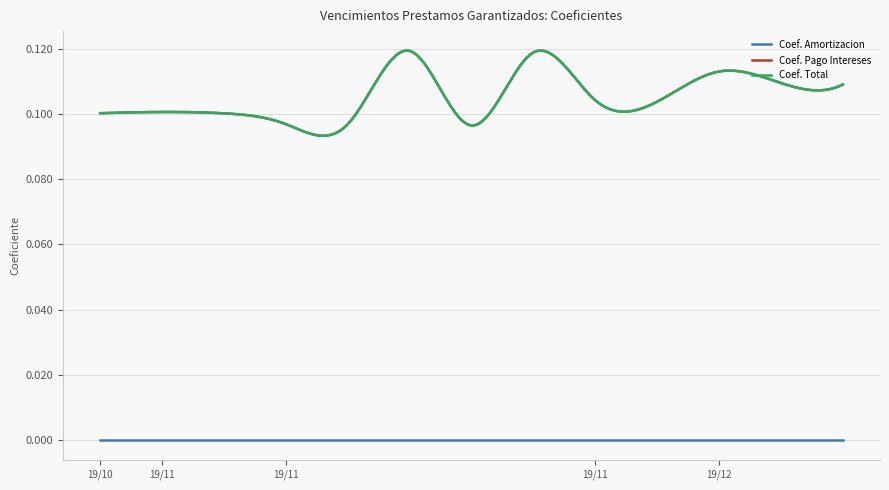

Reading left to right, list all the values displayed in this chart.

Coef. Amortizacion: 2019-10-30=0.0	2019-11-01=0.0	2019-11-01=0.0	2019-11-19=0.0	2019-11-19=0.0	2019-11-19=0.0	2019-11-19=0.0	2019-11-19=0.0	2019-11-21=0.0	2019-11-21=0.0	2019-12-02=0.0	2019-12-02=0.0	2019-12-02=0.0
Coef. Pago Intereses: 2019-10-30=0.1	2019-11-01=0.1	2019-11-01=0.1	2019-11-19=0.1	2019-11-19=0.1	2019-11-19=0.1	2019-11-19=0.1	2019-11-19=0.1	2019-11-21=0.1	2019-11-21=0.1	2019-12-02=0.1	2019-12-02=0.1	2019-12-02=0.1
Coef. Total: 2019-10-30=0.1	2019-11-01=0.1	2019-11-01=0.1	2019-11-19=0.1	2019-11-19=0.1	2019-11-19=0.1	2019-11-19=0.1	2019-11-19=0.1	2019-11-21=0.1	2019-11-21=0.1	2019-12-02=0.1	2019-12-02=0.1	2019-12-02=0.1